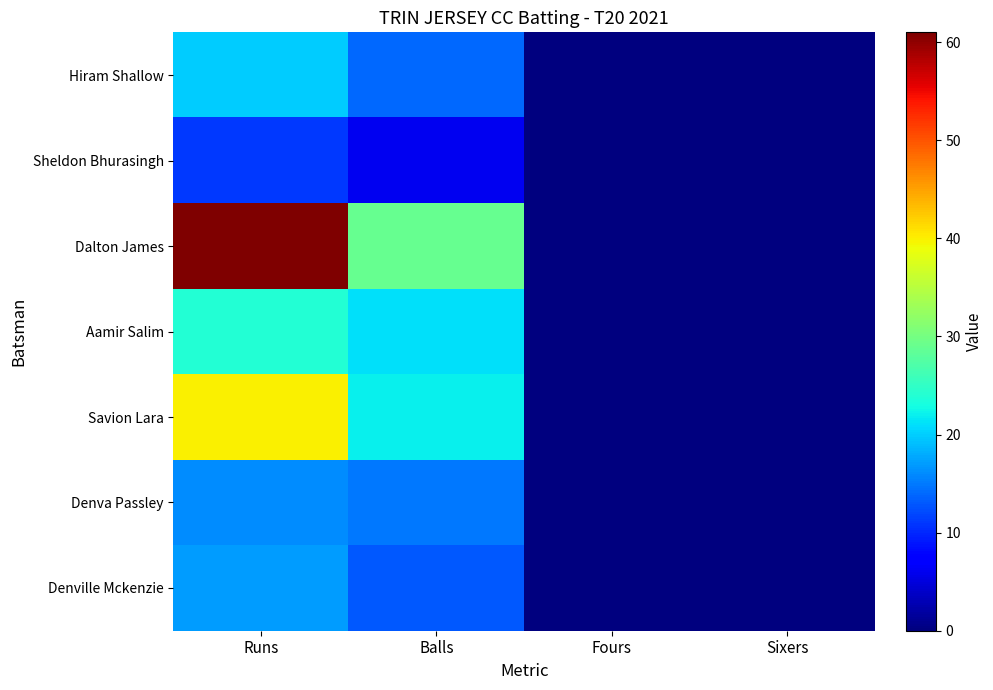

Reading left to right, list all the values displayed in this chart.

Hiram Shallow: Runs=20	Balls=14	Fours=0	Sixers=0
Sheldon Bhurasingh: Runs=11	Balls=6	Fours=0	Sixers=0
Dalton James: Runs=61	Balls=29	Fours=0	Sixers=0
Aamir Salim: Runs=24	Balls=21	Fours=0	Sixers=0
Savion Lara: Runs=40	Balls=22	Fours=0	Sixers=0
Denva Passley: Runs=16	Balls=15	Fours=0	Sixers=0
Denville Mckenzie: Runs=17	Balls=13	Fours=0	Sixers=0